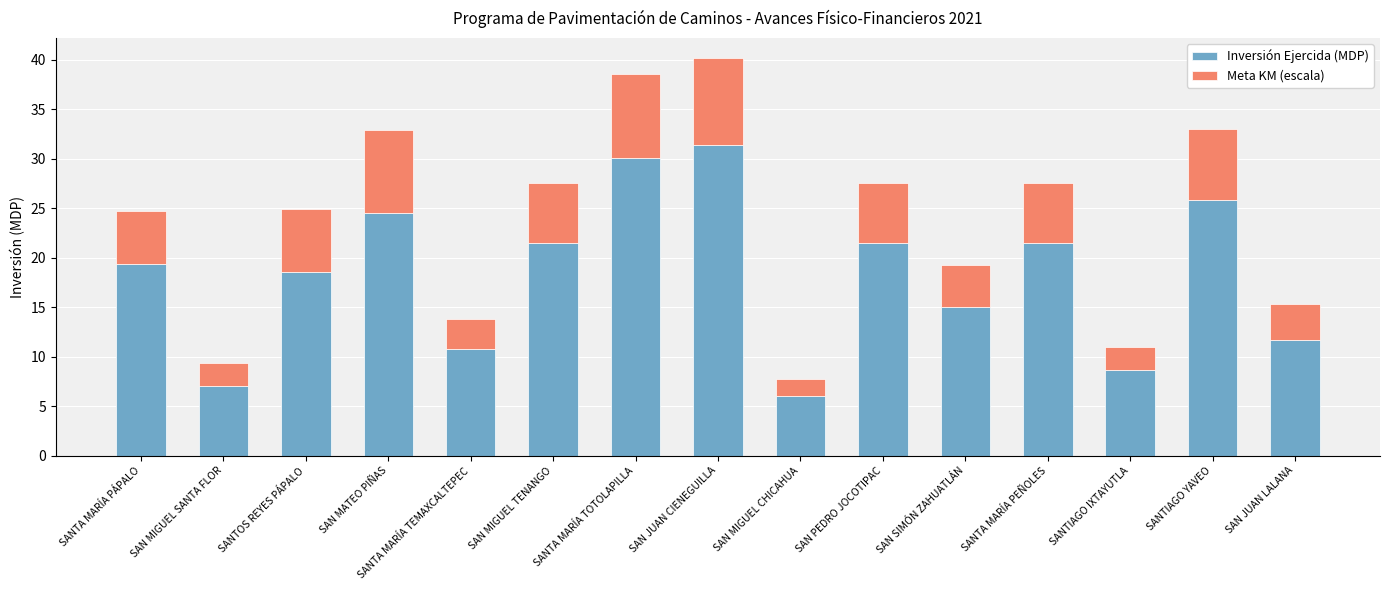

What is the maximum value for Inversión Ejercida (MDP)?

31.4